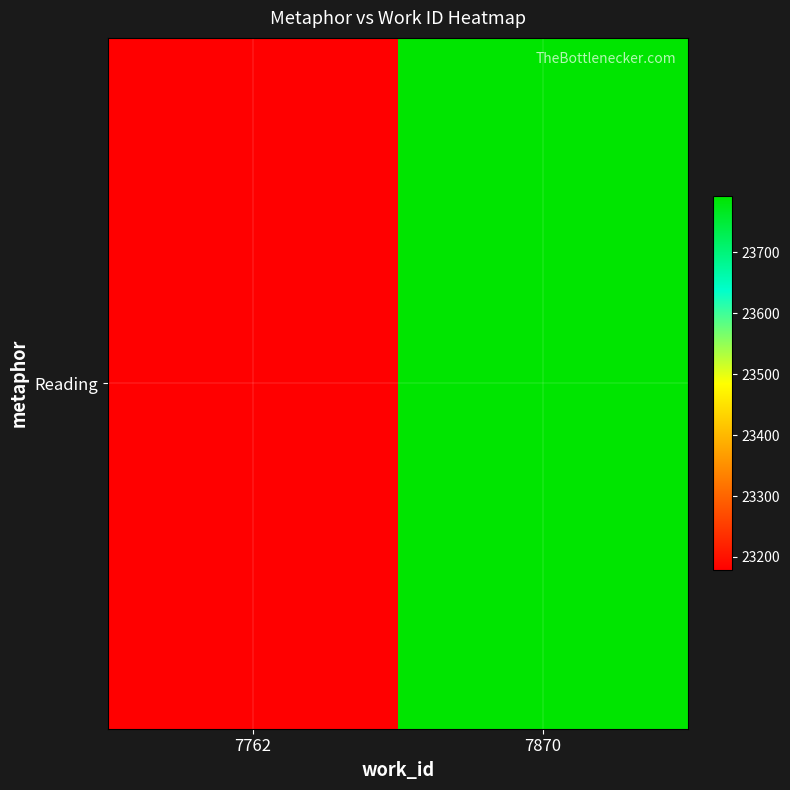

Reading left to right, what are all the values shown in this chart?

23178	23792